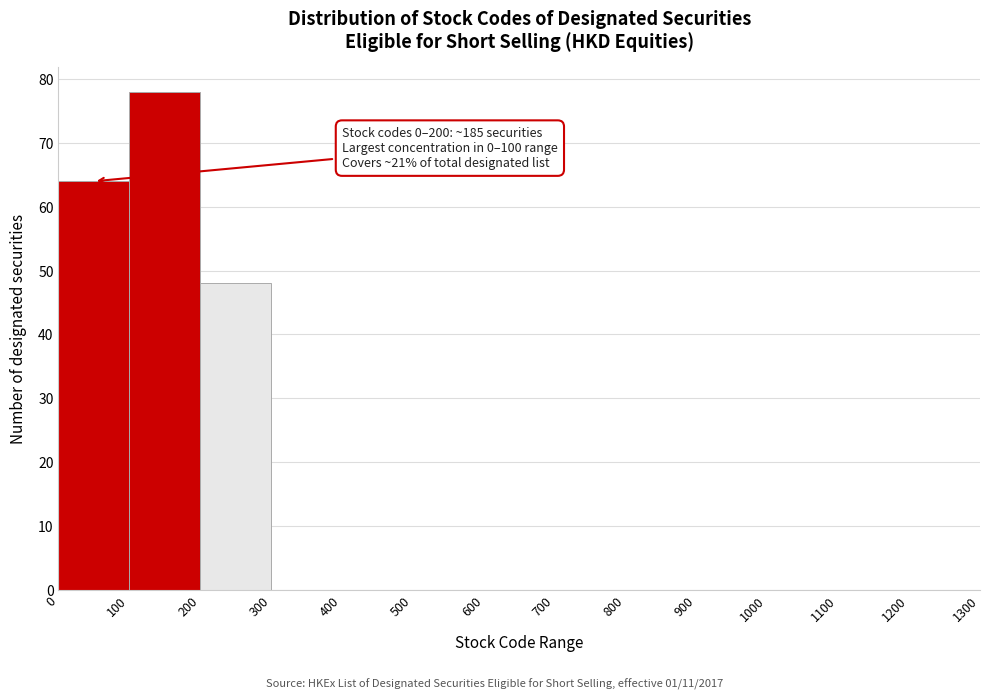

Over which range of the x-axis is the bar tallest?

100 to 200